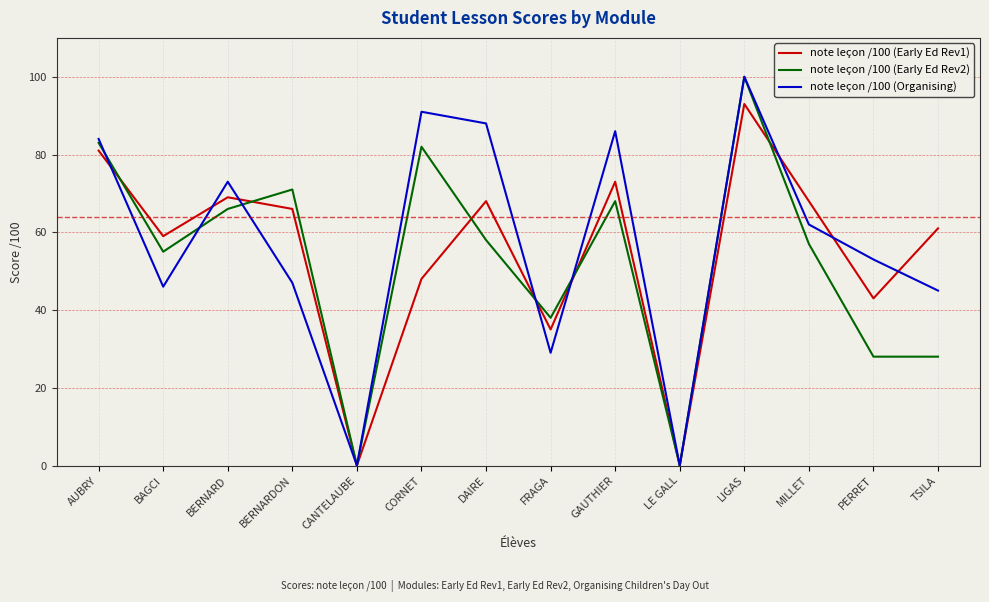

Reading right to left, what are all the values shown in this chart?

note leçon /100 (Early Ed Rev1): TSILA=61	PERRET=43	MILLET=68	LIGAS=93	LE GALL=0	GAUTHIER=73	FRAGA=35	DAIRE=68	CORNET=48	CANTELAUBE=0	BERNARDON=66	BERNARD=69	BAGCI=59	AUBRY=81
note leçon /100 (Early Ed Rev2): TSILA=28	PERRET=28	MILLET=57	LIGAS=100	LE GALL=0	GAUTHIER=68	FRAGA=38	DAIRE=58	CORNET=82	CANTELAUBE=0	BERNARDON=71	BERNARD=66	BAGCI=55	AUBRY=83
note leçon /100 (Organising): TSILA=45	PERRET=53	MILLET=62	LIGAS=100	LE GALL=0	GAUTHIER=86	FRAGA=29	DAIRE=88	CORNET=91	CANTELAUBE=0	BERNARDON=47	BERNARD=73	BAGCI=46	AUBRY=84